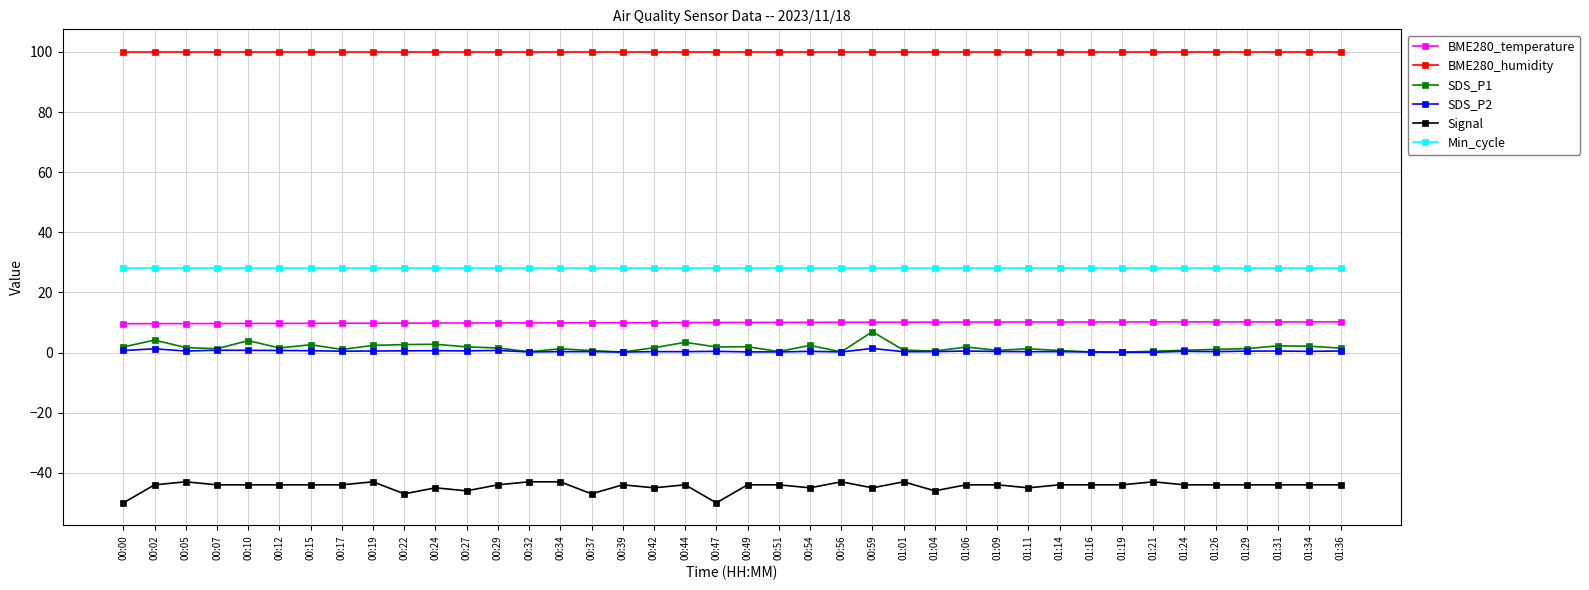

Does the chart display data point markers on the line(s)?

Yes